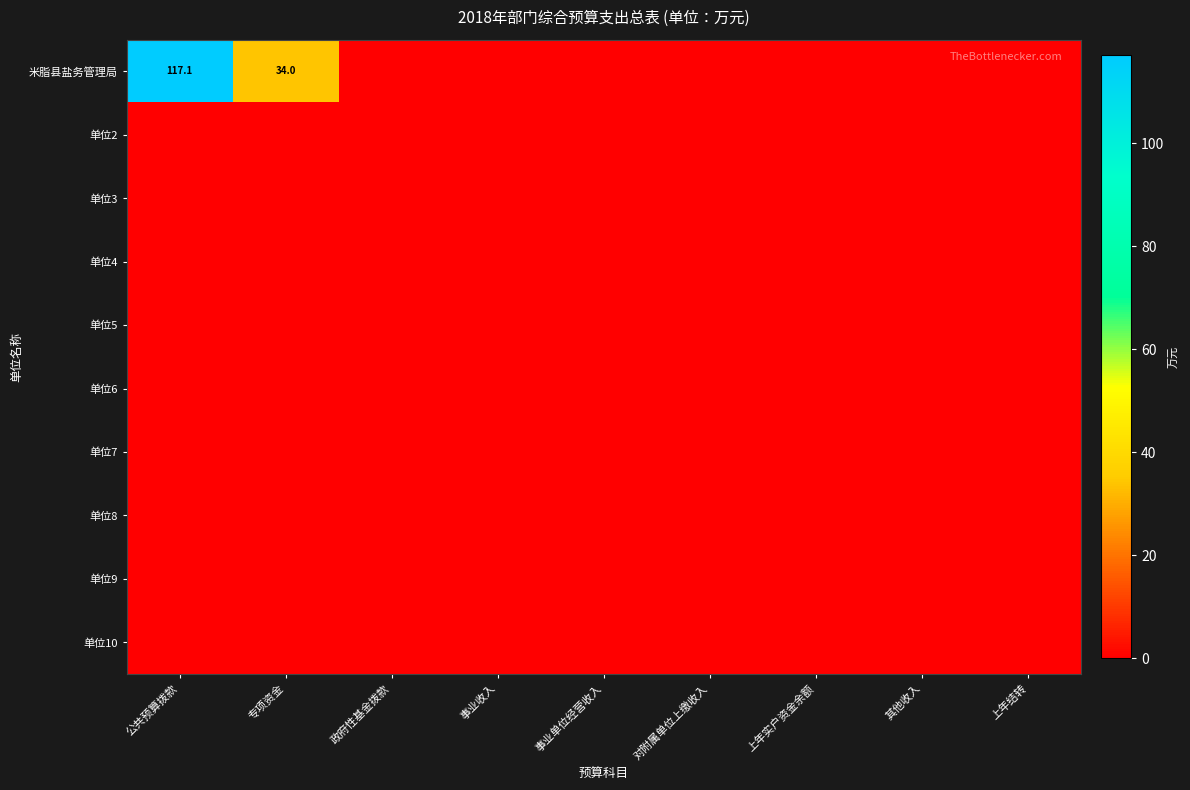

Rank the series at 专项资金 from highest to lowest value.

米脂县盐务管理局, 单位2, 单位3, 单位4, 单位5, 单位6, 单位7, 单位8, 单位9, 单位10